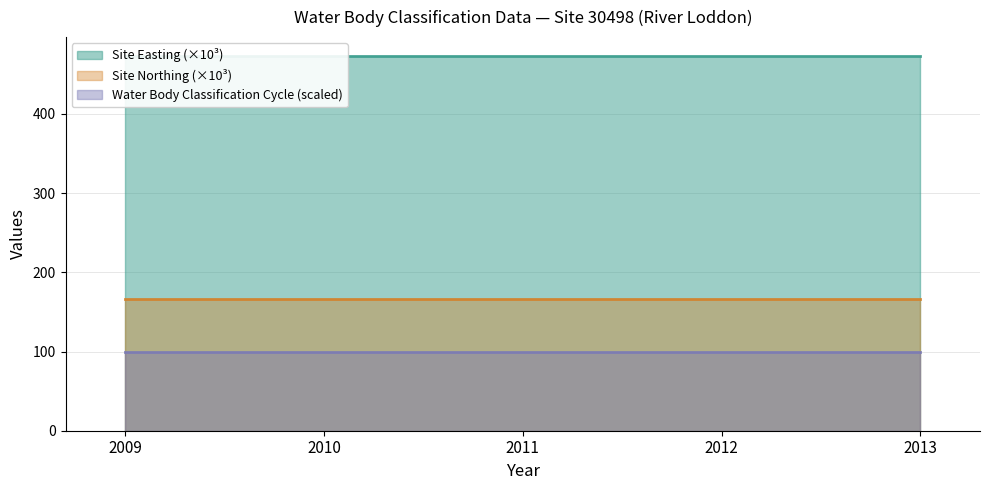

Which series changed the most between 2009 and 2012?

Site Easting (×10³) (line)